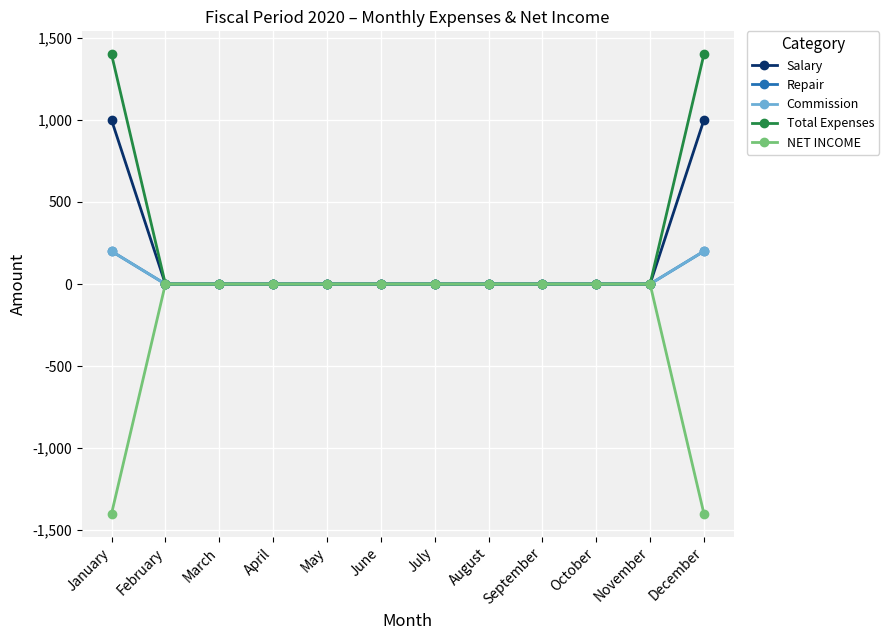

Is this an area chart (filled region under the line)?

No